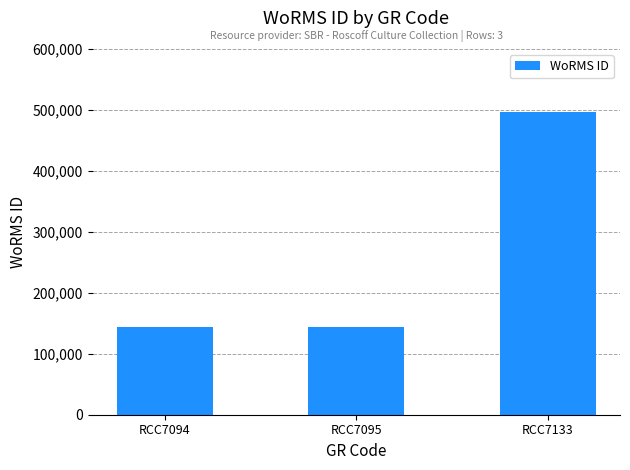

How many series are shown in this chart?

1